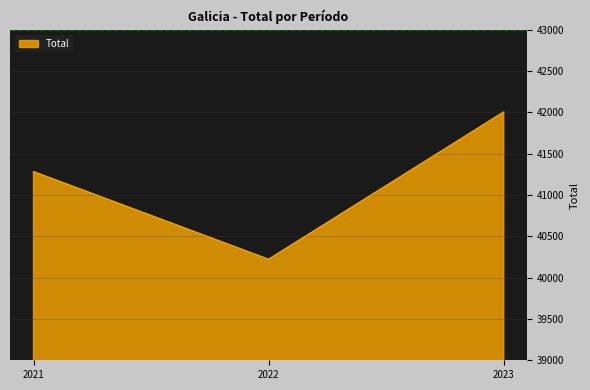

Which category has the lowest value across all series?

2022